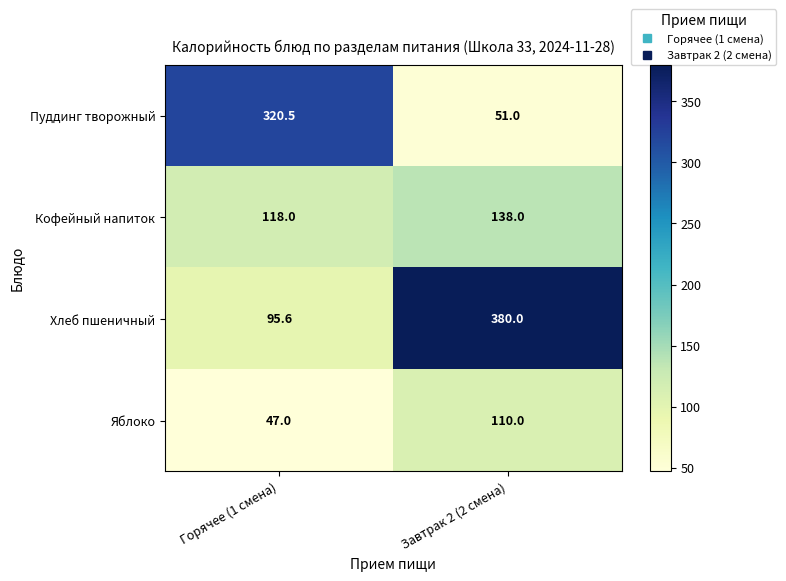

List the series in order of their peak value, highest first.

Хлеб пшеничный, Пуддинг творожный, Кофейный напиток, Яблоко